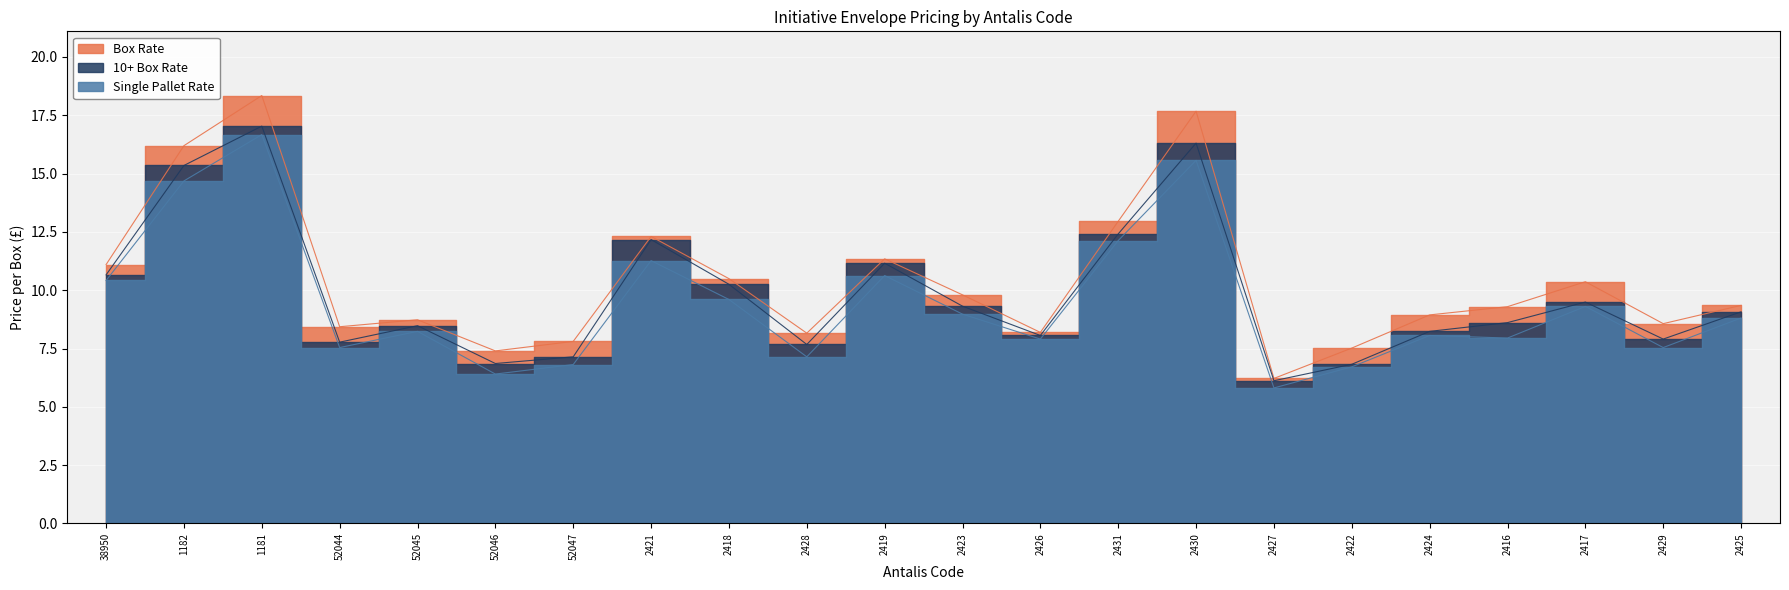

The Single Pallet Rate series shows 12.1 at 2431. True or false?

True